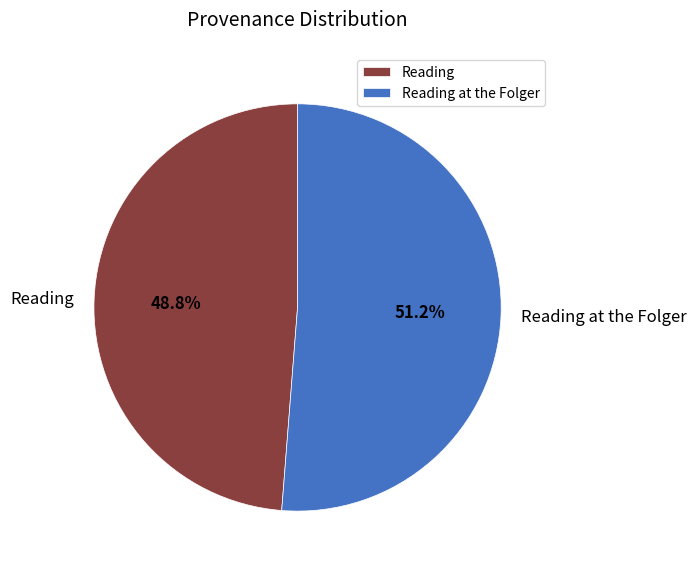

Which has a higher value, Reading at the Folger or Reading?

Reading at the Folger